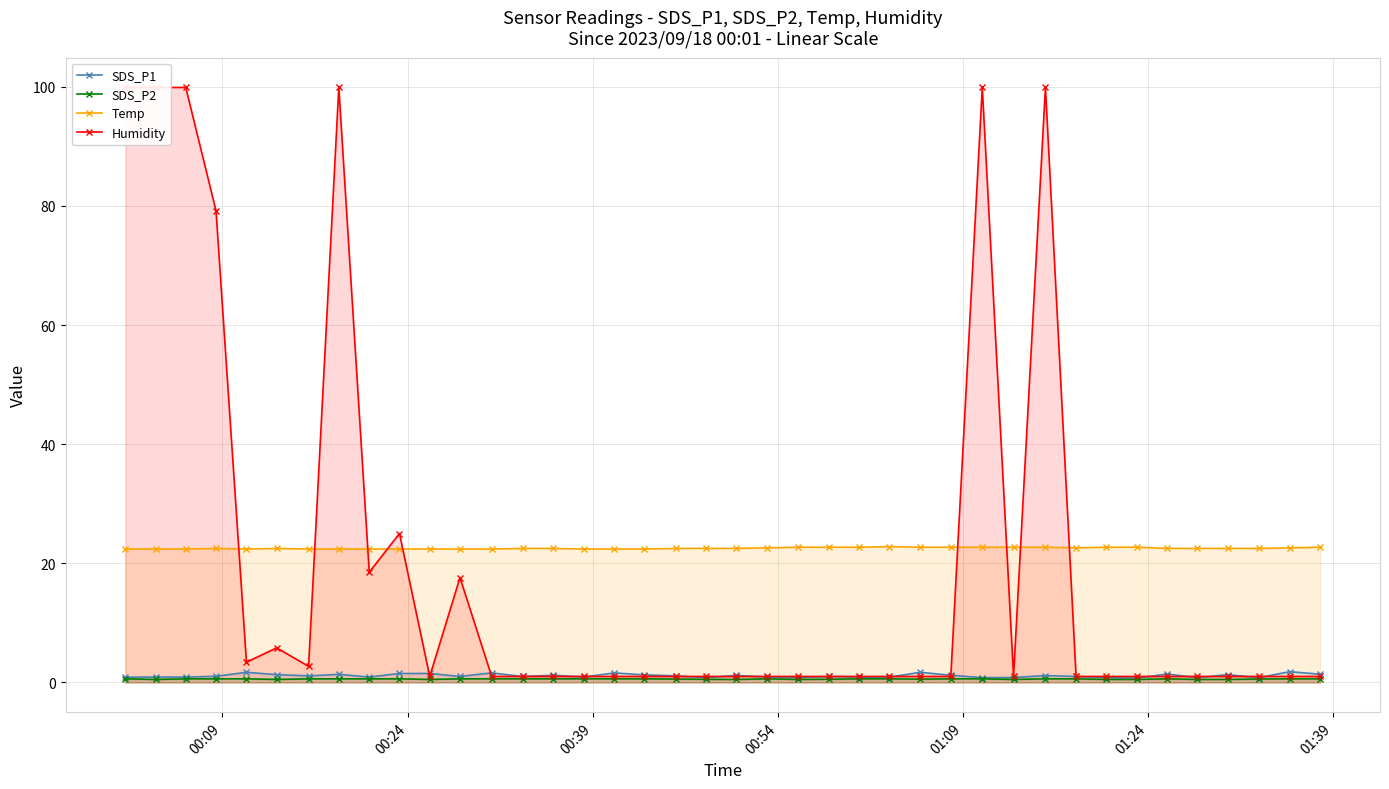

Which series has the widest spread of values?

Humidity